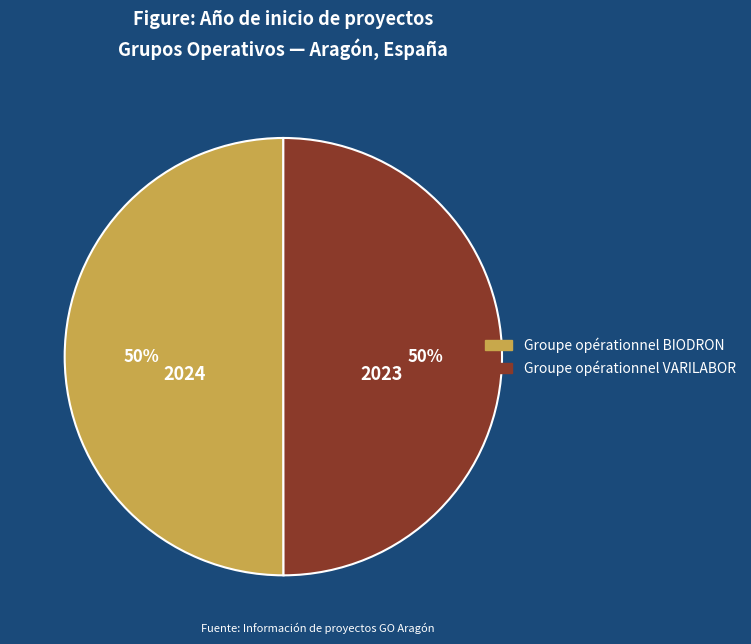

Approximately how many times larger is the value at Groupe opérationnel BIODRON compared to Groupe opérationnel VARILABOR?

1.0